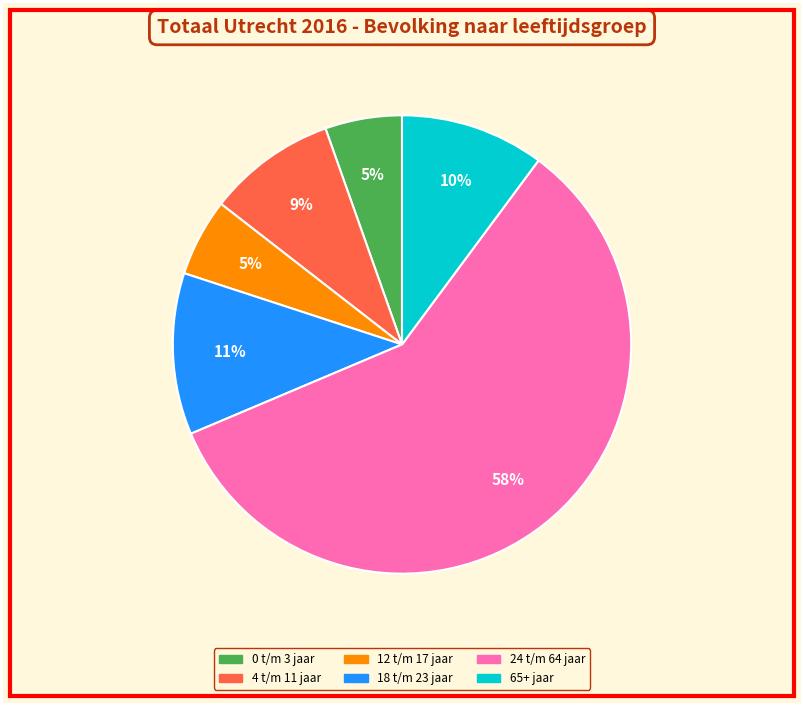

To the nearest percent, what is the average slice percentage?

17%